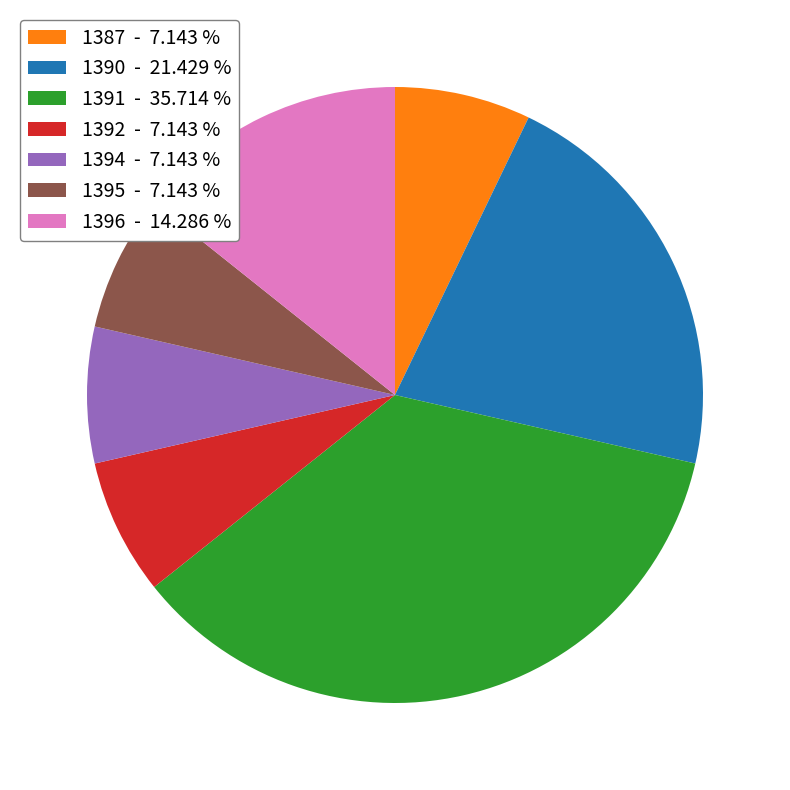

Combined, do 1392 and 1394 account for over 50%?

No